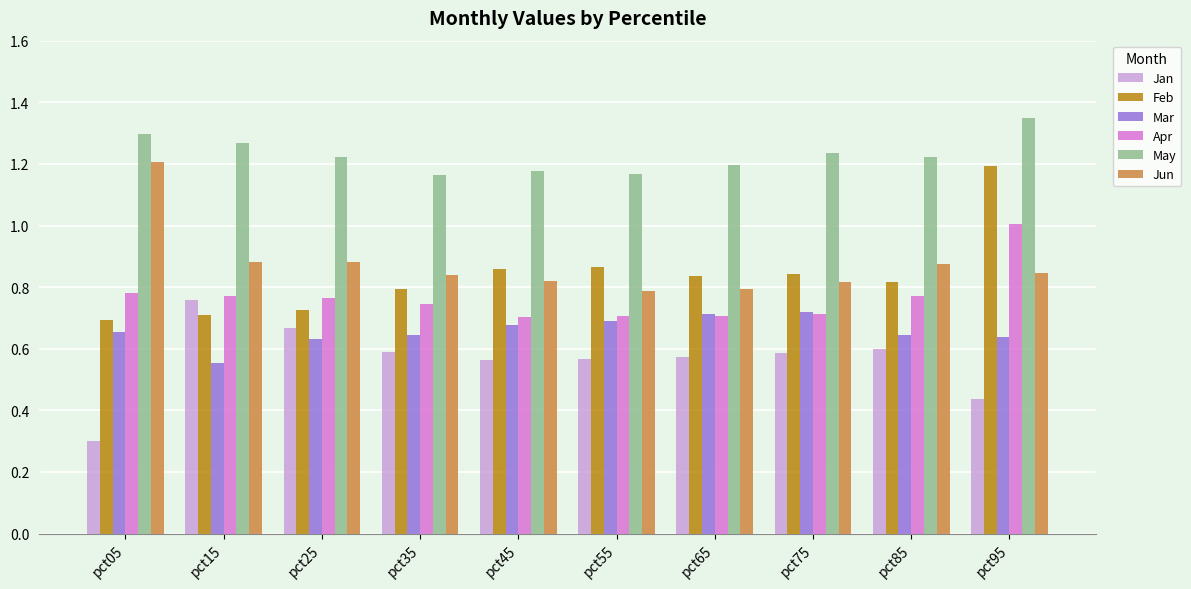

How many distinct data groups are displayed?

6